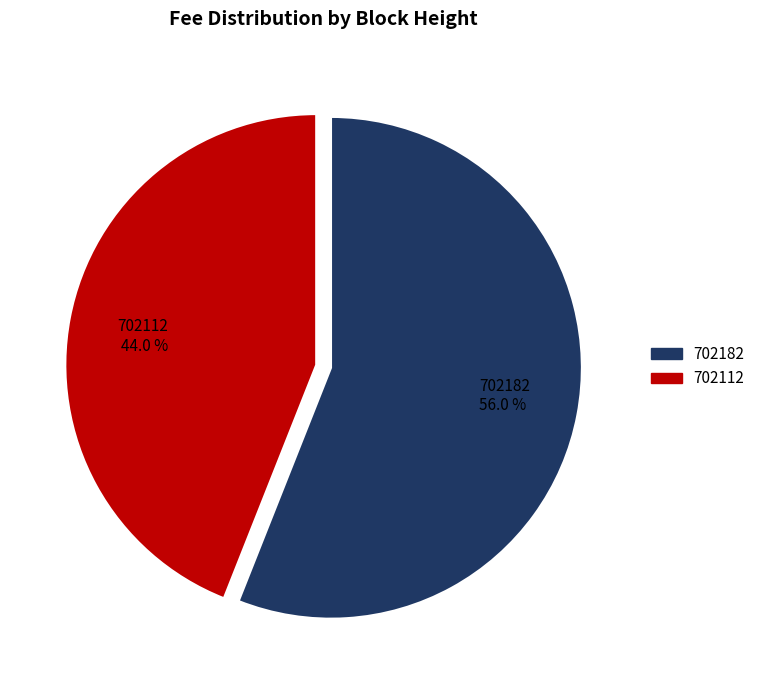

Does 702182 represent more than half of the total?

Yes